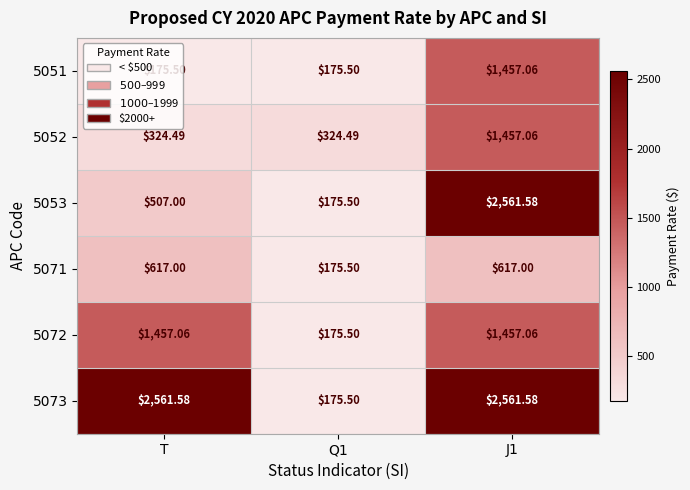

Is the value of 5051 at J1 greater than the value of 5053 at J1?

No